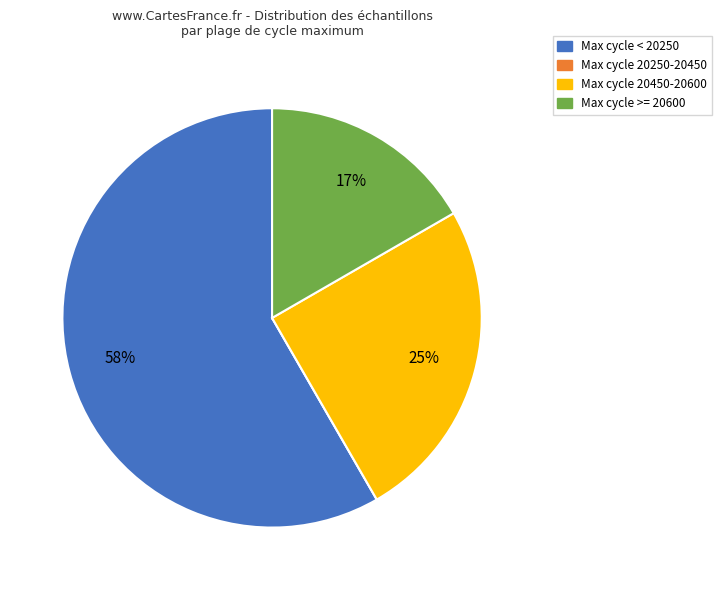

Does any single category account for the majority?

Yes